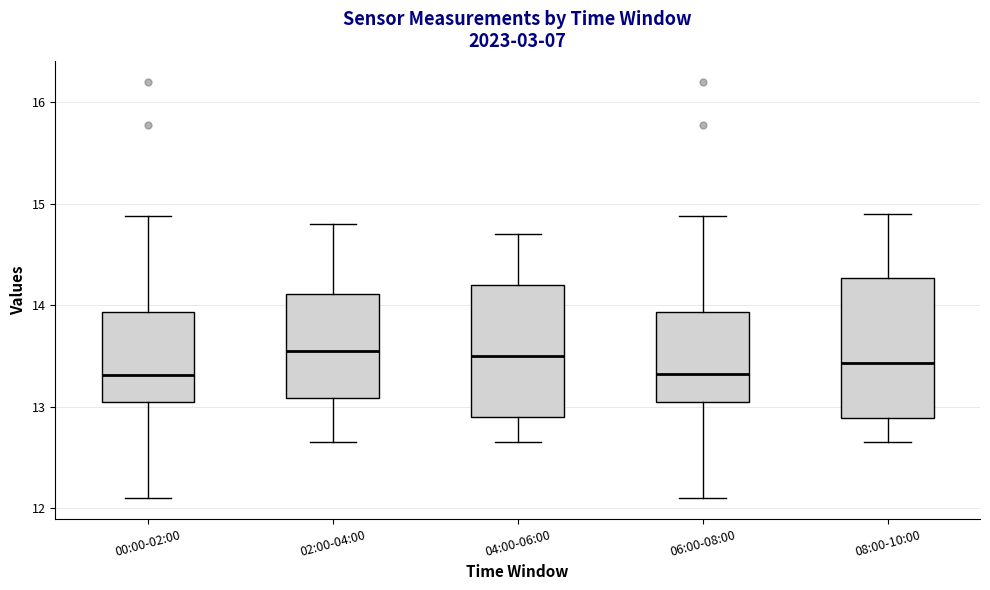

Reading left to right, transcribe this box plot: for each box, give where its median line is, the range the box spans, and where its two whiskers end, as read against the y-axis. The values are not printed on the chart, so give them approximately, as read against the axis.

00:00-02:00: median 13.3, box 13.0 to 13.9, whiskers 12.1 to 14.9
02:00-04:00: median 13.6, box 13.1 to 14.1, whiskers 12.7 to 14.8
04:00-06:00: median 13.5, box 12.9 to 14.2, whiskers 12.7 to 14.7
06:00-08:00: median 13.3, box 13.0 to 13.9, whiskers 12.1 to 14.9
08:00-10:00: median 13.4, box 12.9 to 14.3, whiskers 12.7 to 14.9